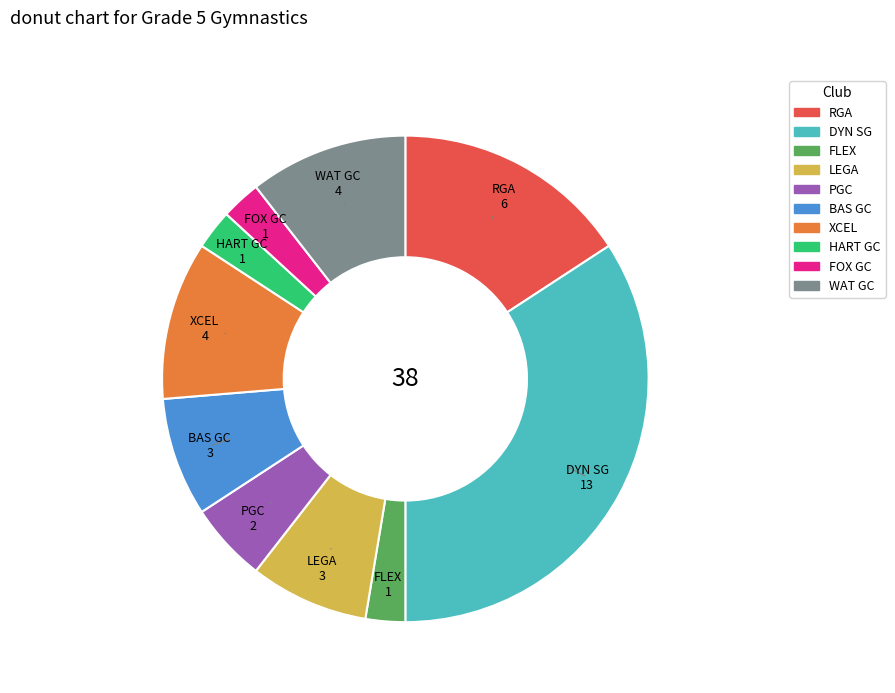

Count the number of slices in the pie.

10